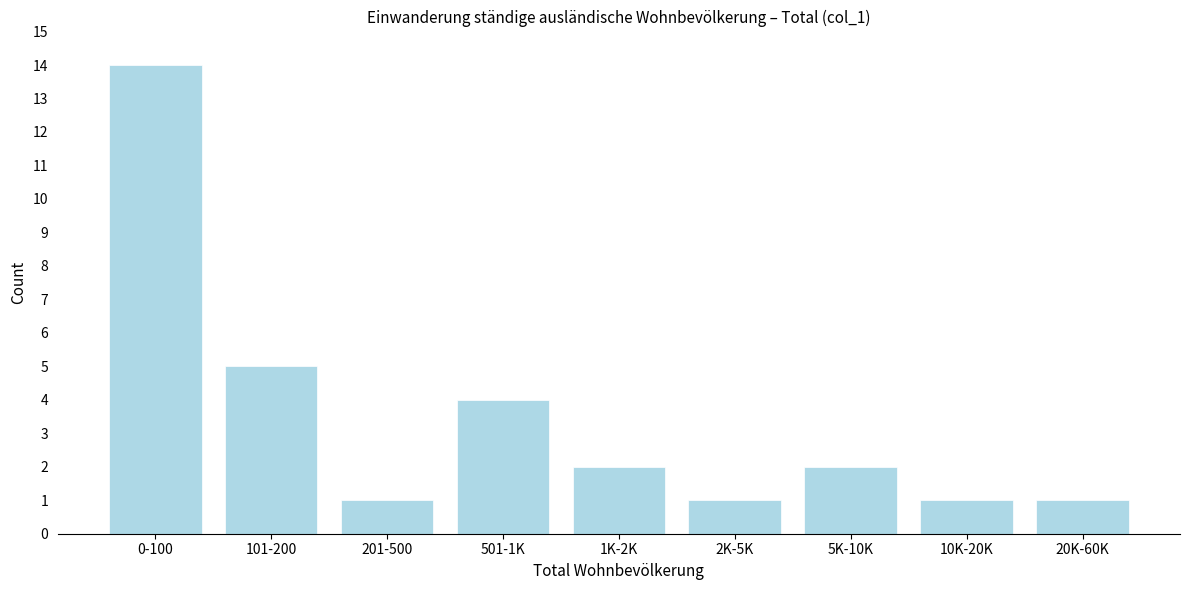

Reading left to right, transcribe all the data shown in this chart.

14	5	1	4	2	1	2	1	1